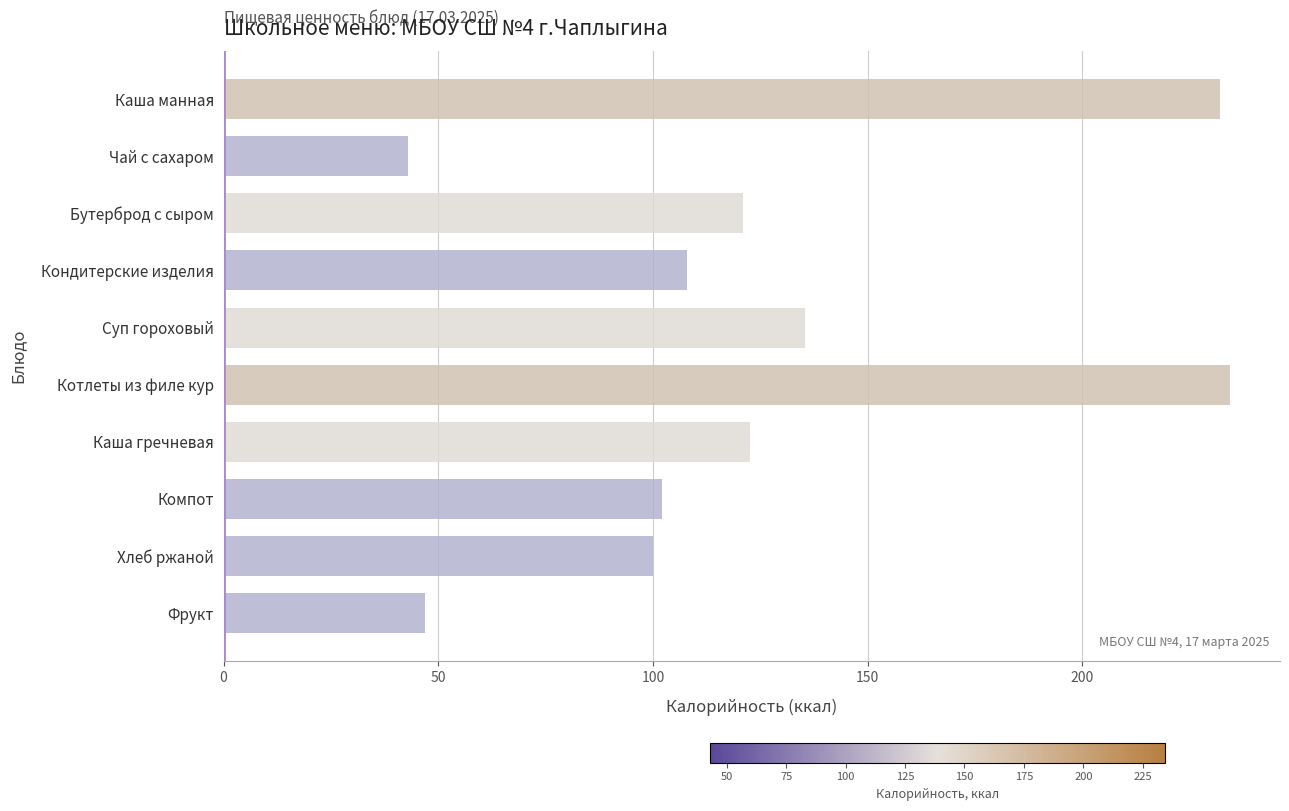

What is the difference between the maximum and second lowest values?

187.3